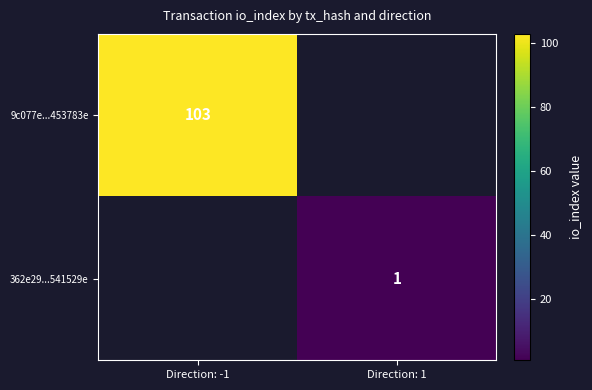

At which category does the chart reach its peak across all series?

Direction: -1